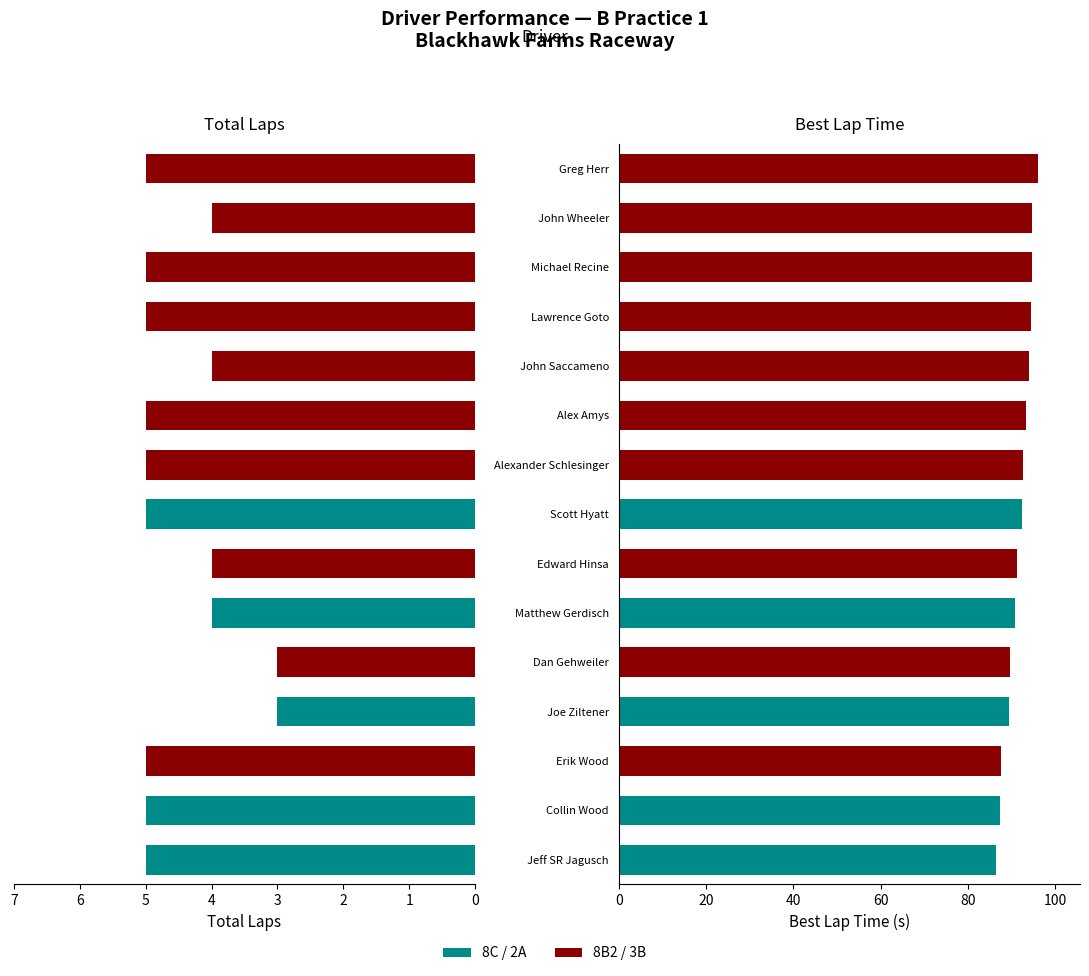

Are the bars horizontal?

Yes